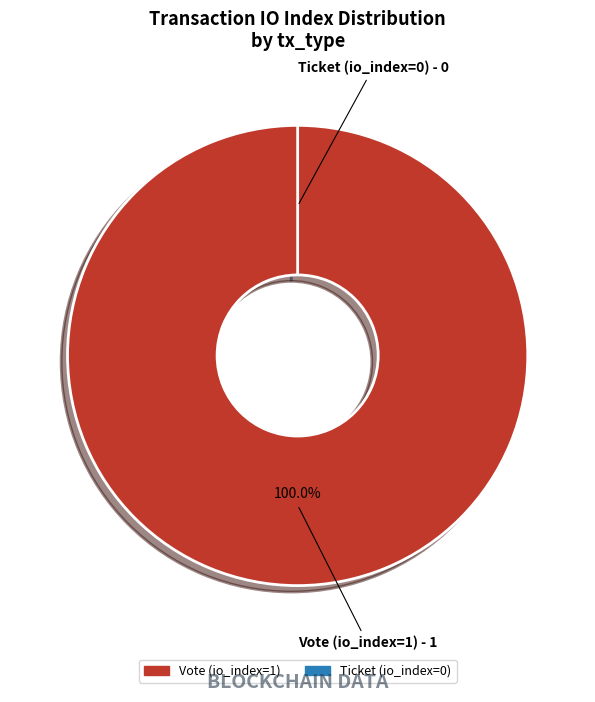

Is it true that Vote (io_index=1) is 100% of the pie?

True